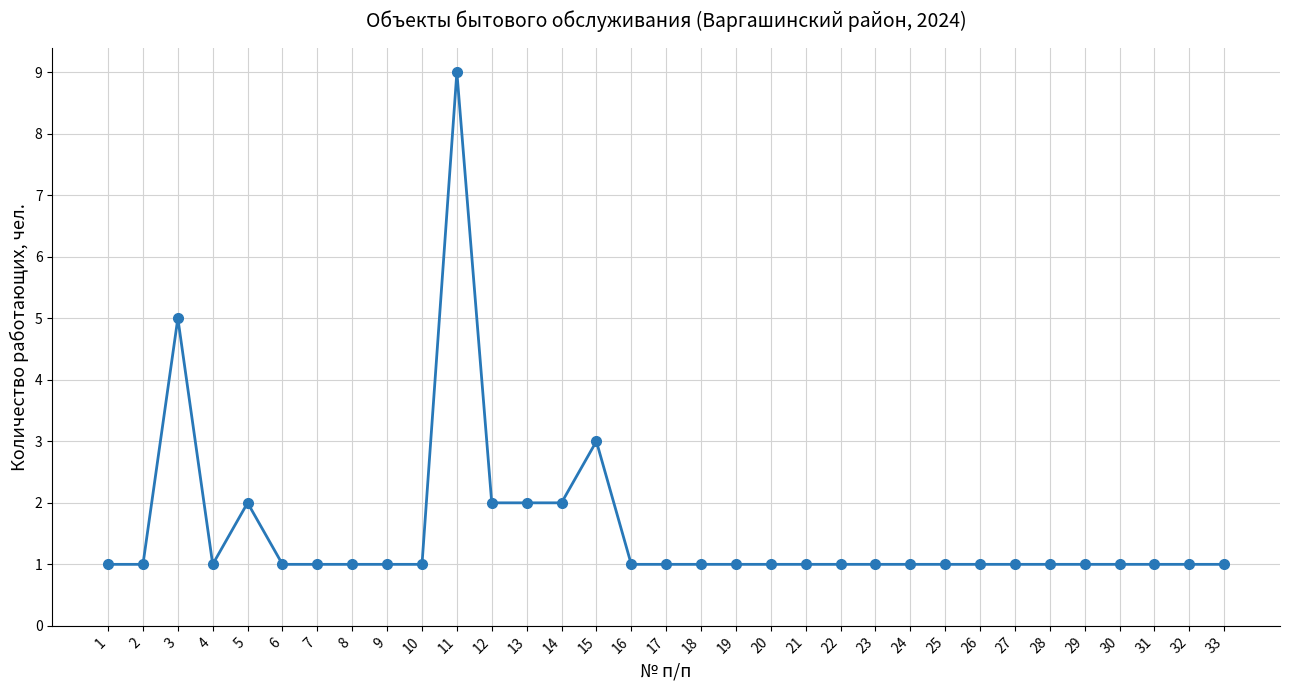

Reading left to right, extract all data points from this chart.

1	1	5	1	2	1	1	1	1	1	9	2	2	2	3	1	1	1	1	1	1	1	1	1	1	1	1	1	1	1	1	1	1